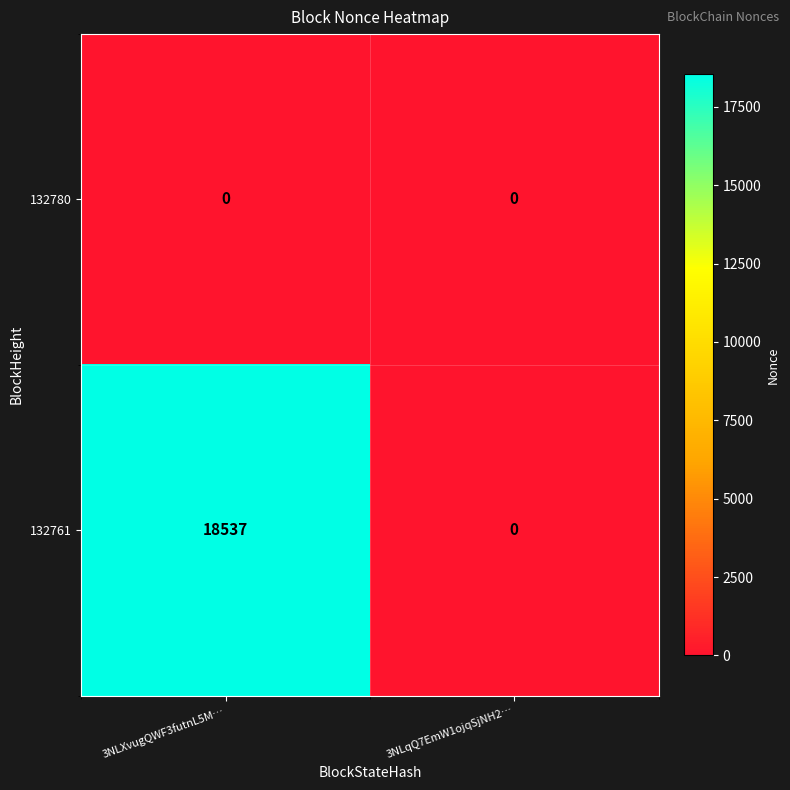

Which series changed the most between 3NLXvugQWF3futnL5M… and 3NLqQ7EmW1ojqSjNH2…?

132761